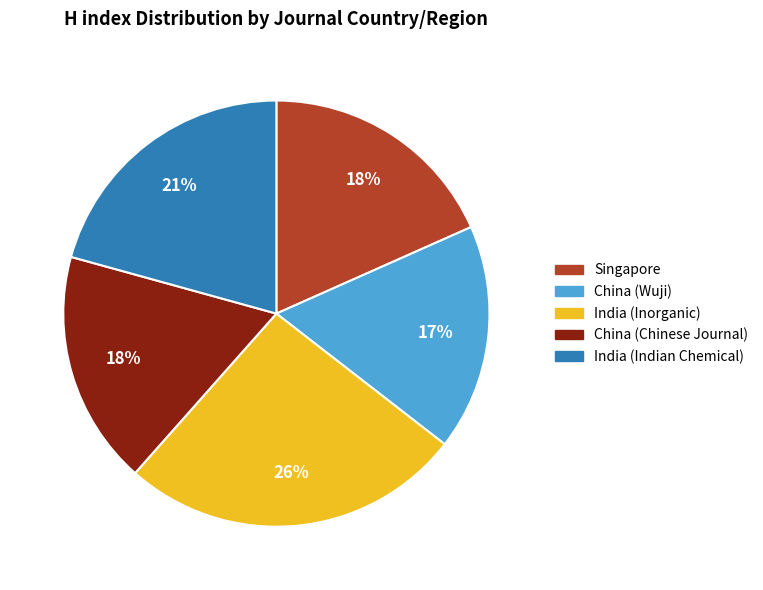

The China (Chinese Journal) slice represents 24% of the pie. True or false?

False